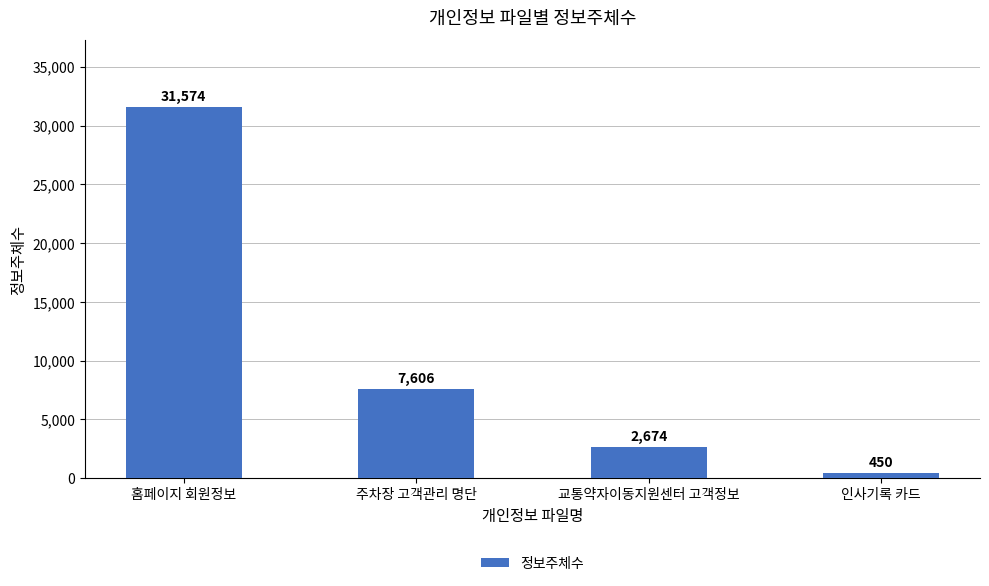

Reading left to right, transcribe all the data shown in this chart.

31574	7606	2674	450